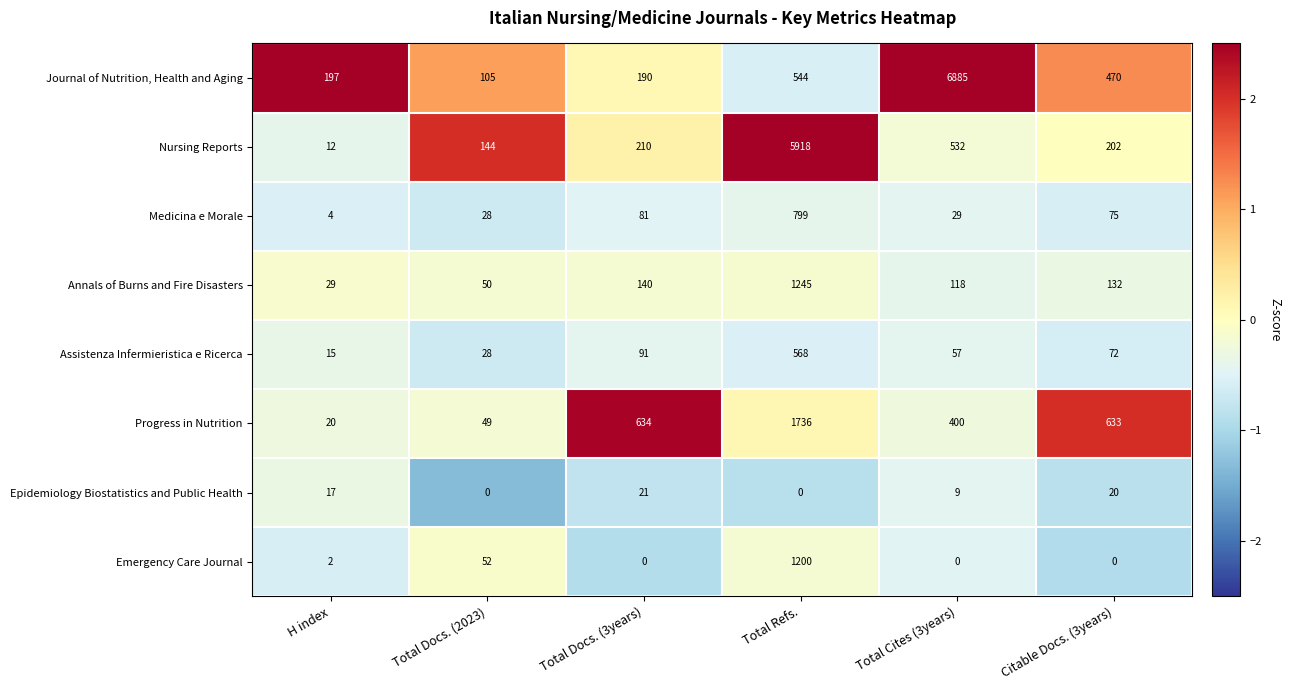

Is it true that Journal of Nutrition, Health and Aging equals 728 at Citable Docs. (3years)?

False